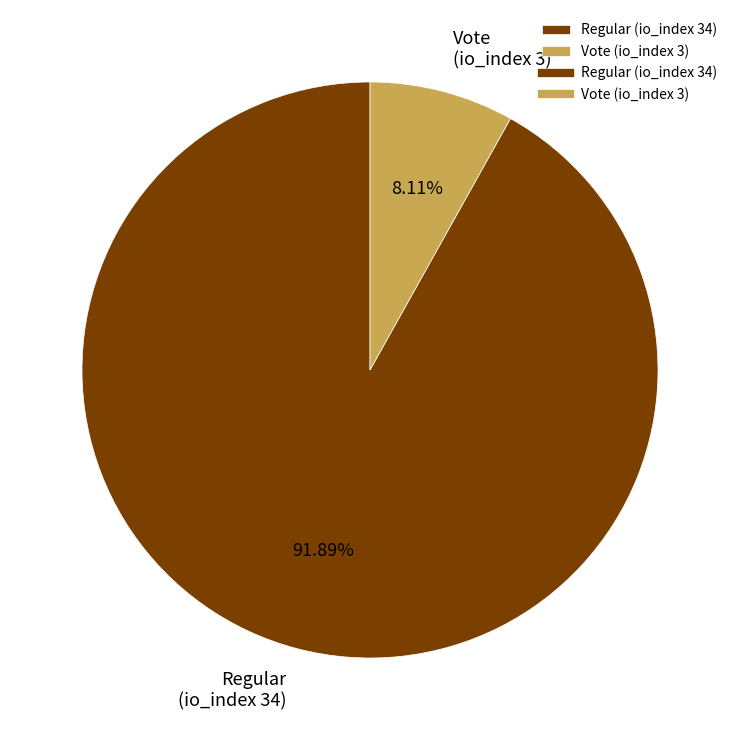

Count the number of slices in the pie.

2